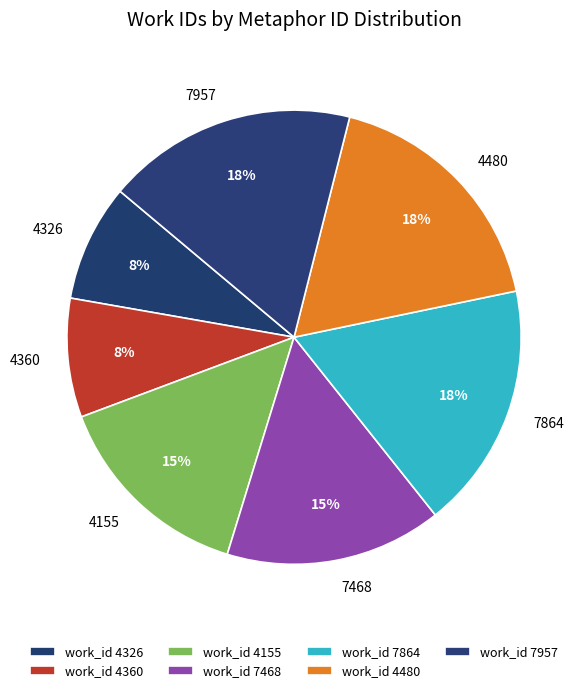

The 7957 slice represents 18% of the pie. True or false?

True